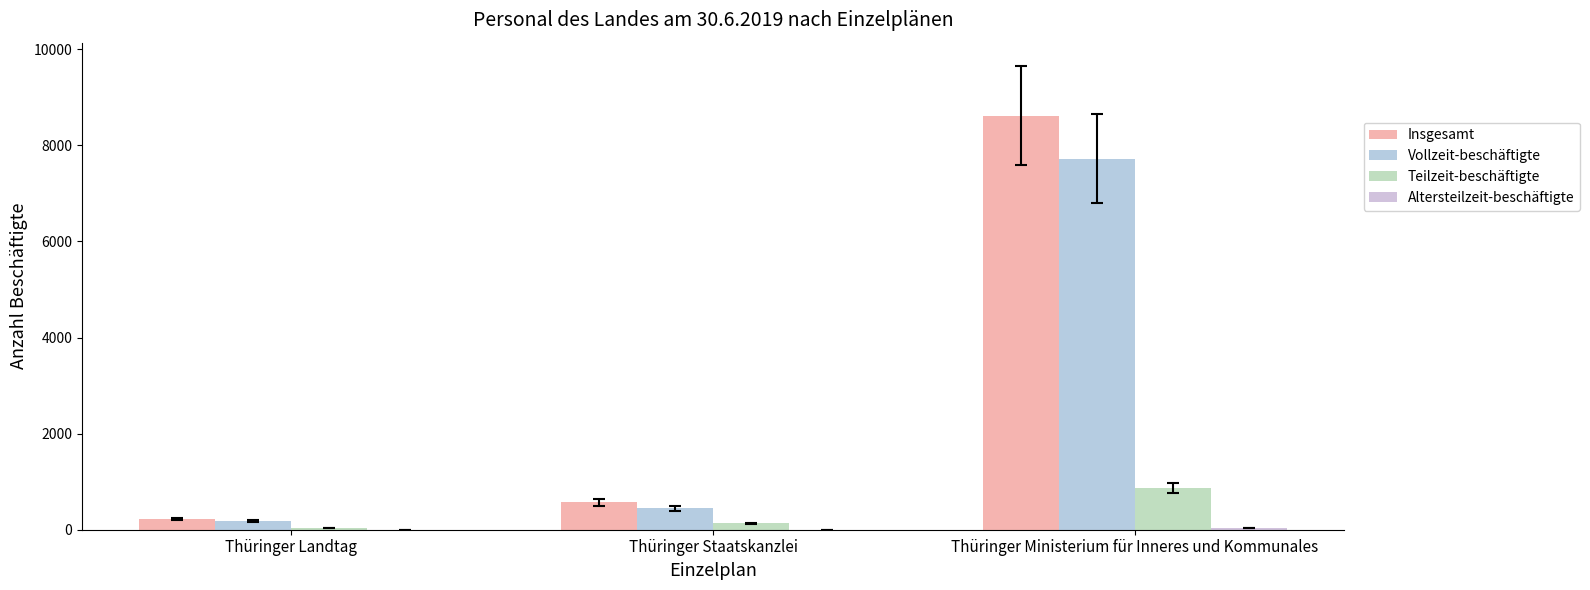

True or false: Vollzeit-beschäftigte has a value of 180 at Thüringer Landtag.

True